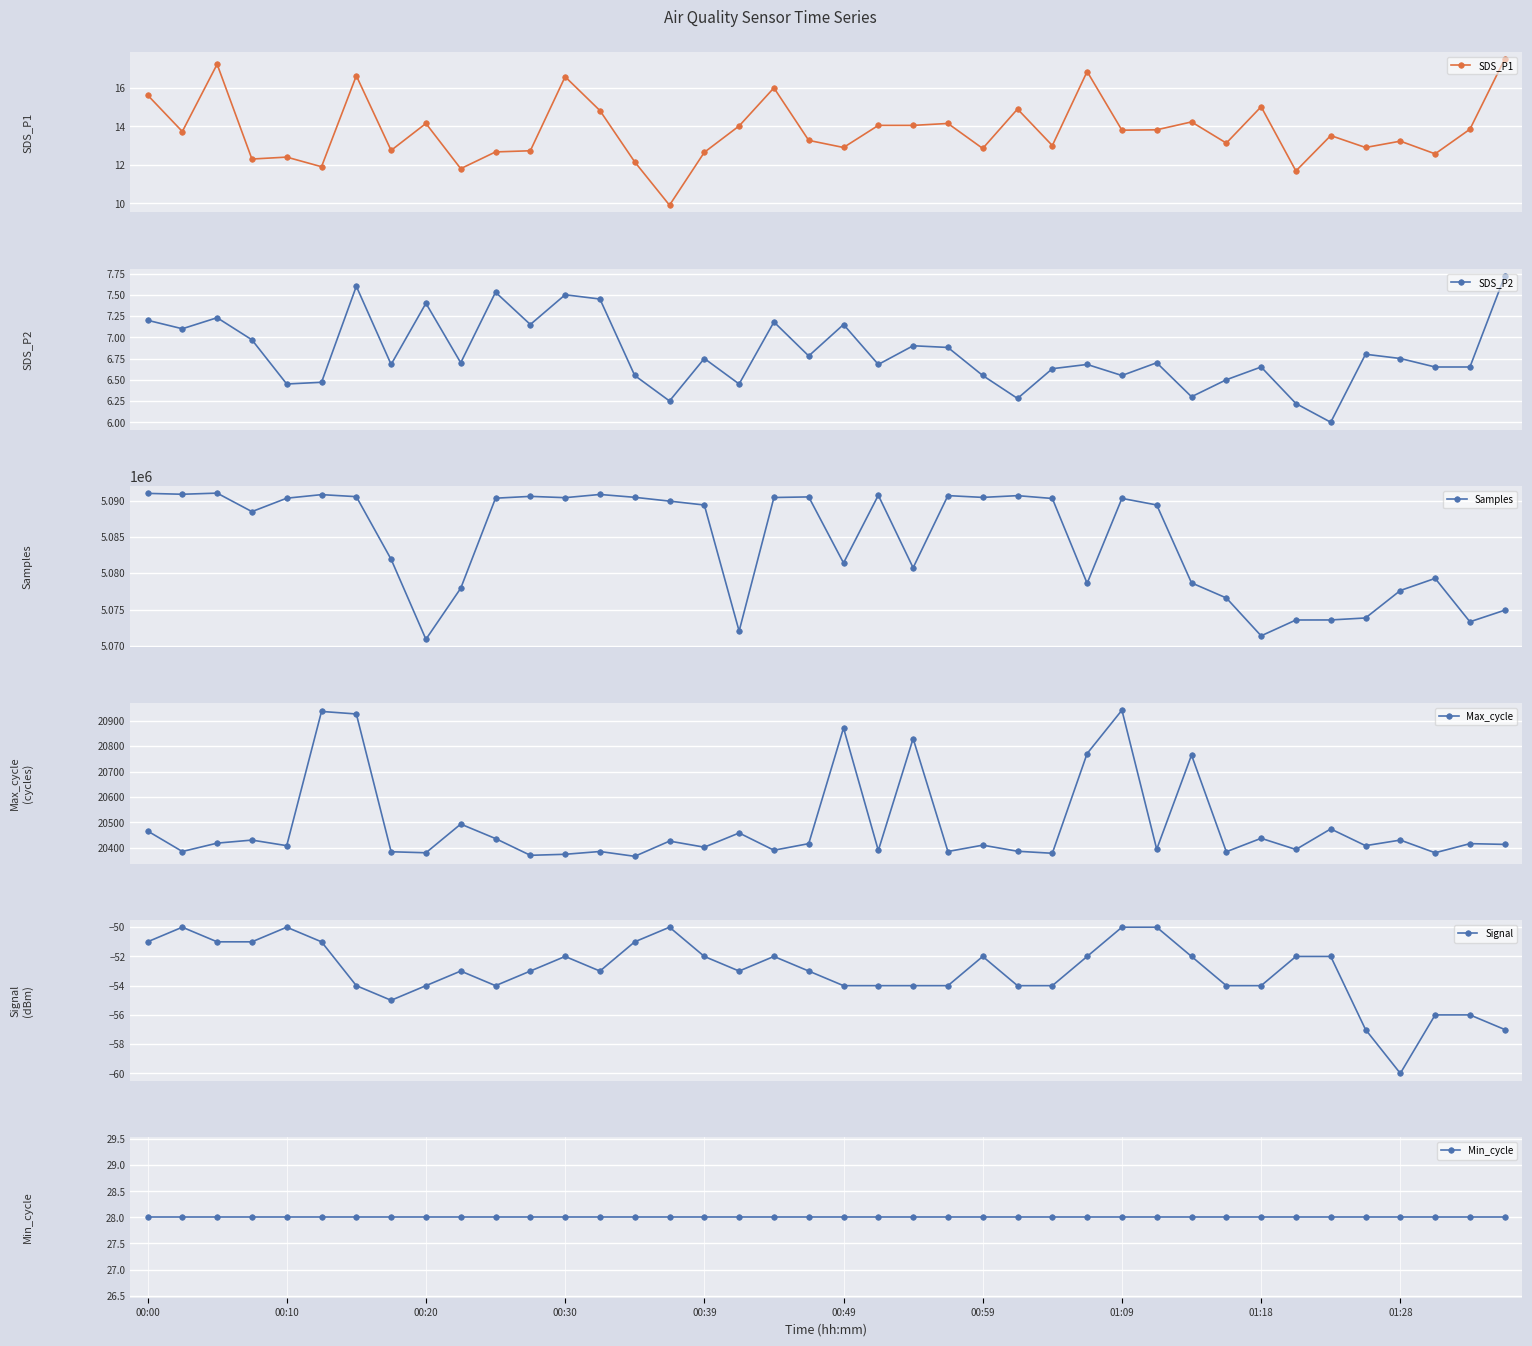

What is the average value of the Samples series?

5084363